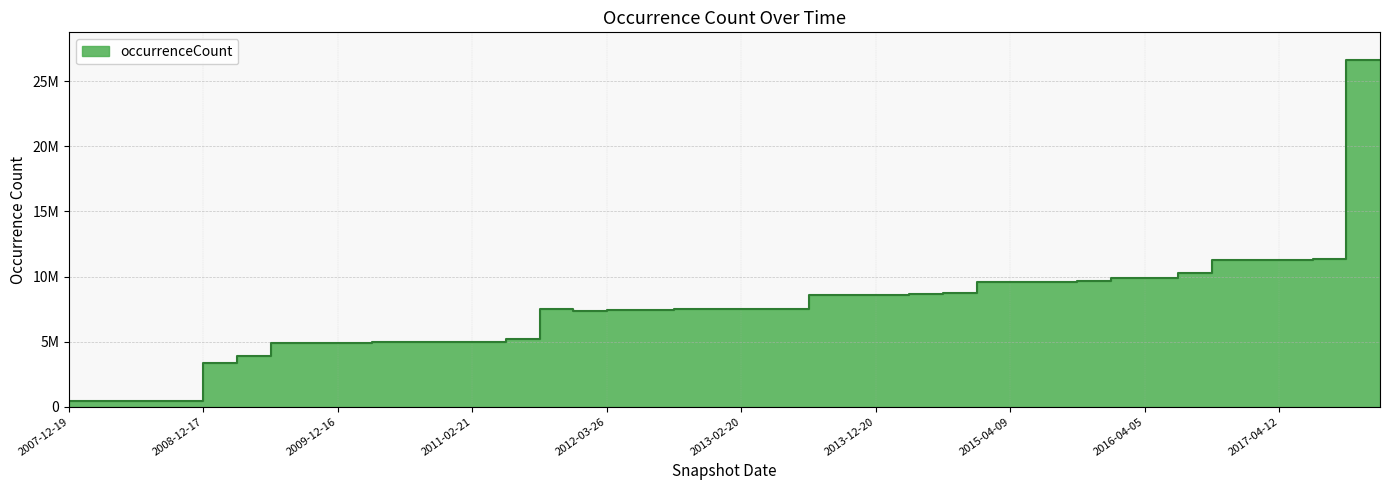

How many interior local valleys (lower than both neighbors) does the data have?

6